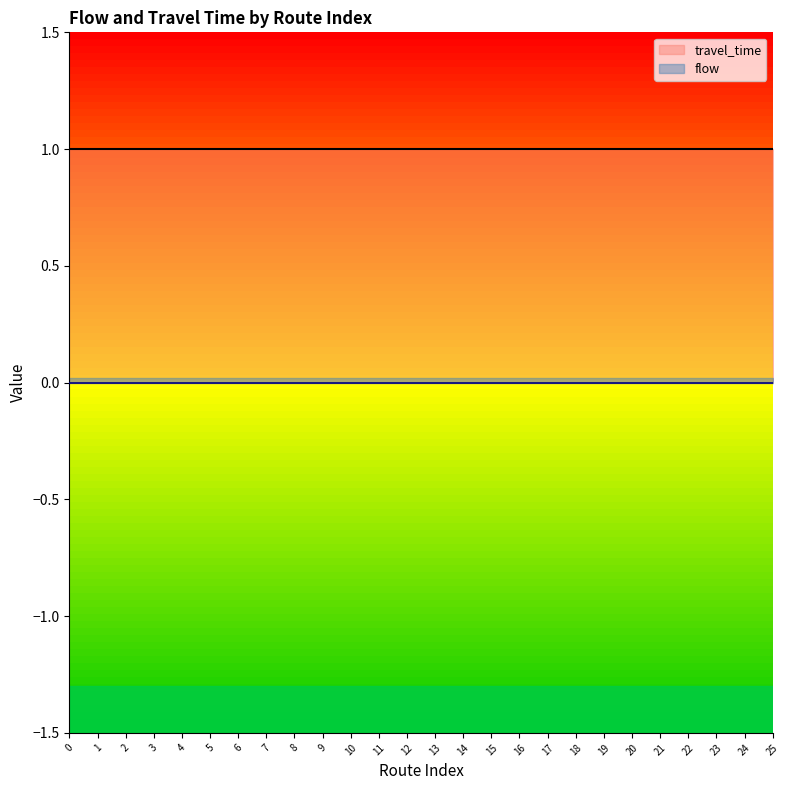

Which series changed the most between 15 and 22?

travel_time